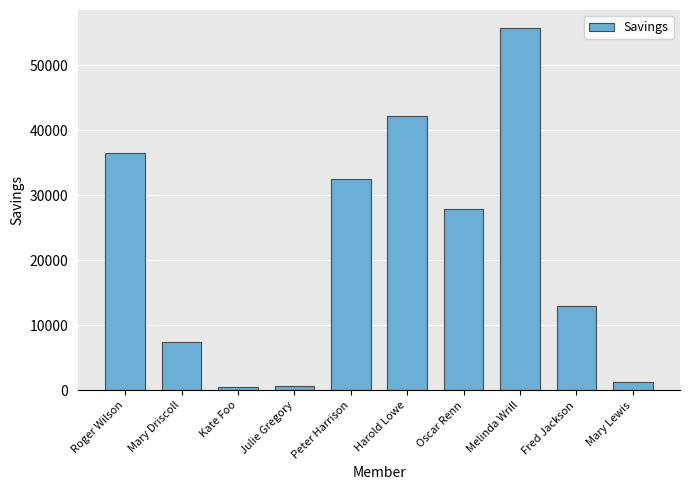

Is it true that the value at Peter Harrison is 14790.9?

False